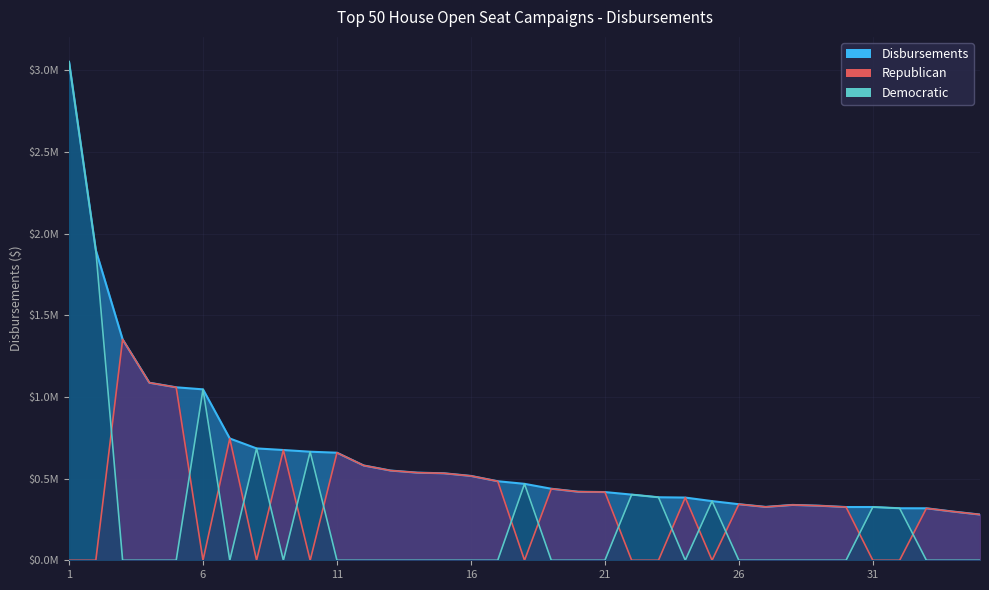

What is the sum of all Democratic values?

9611671.0